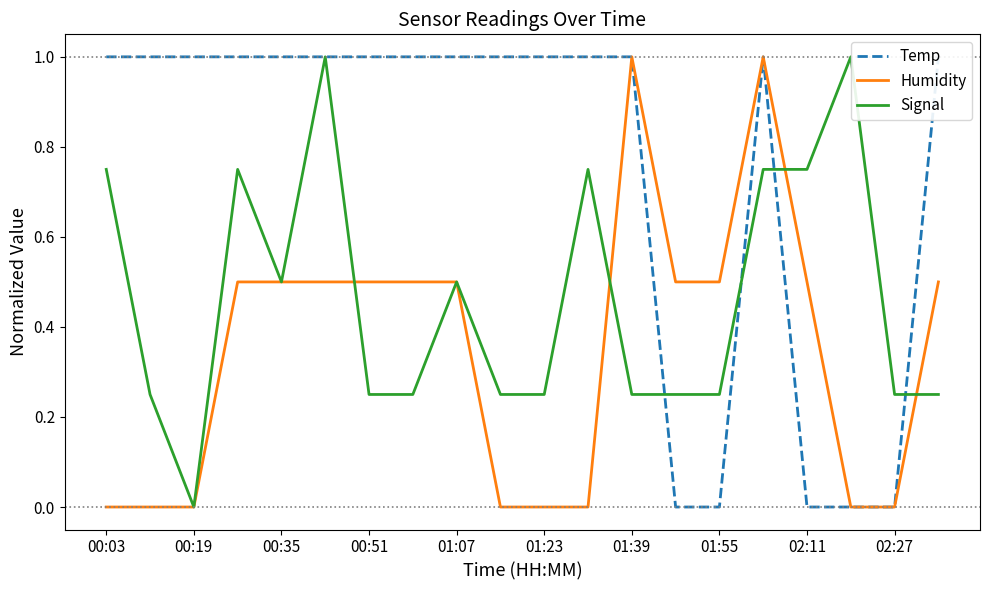

How many interior local peaks does the Humidity series have?

2